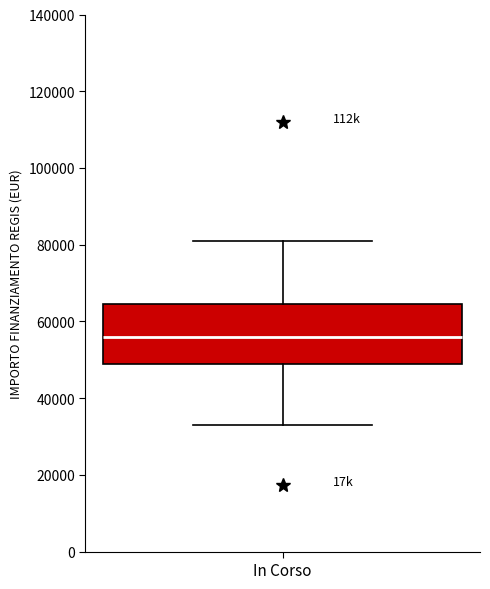

Where is the lower edge of the box for In Corso on the y-axis? The values are not printed on the chart, so give them approximately, as read against the axis.

50000